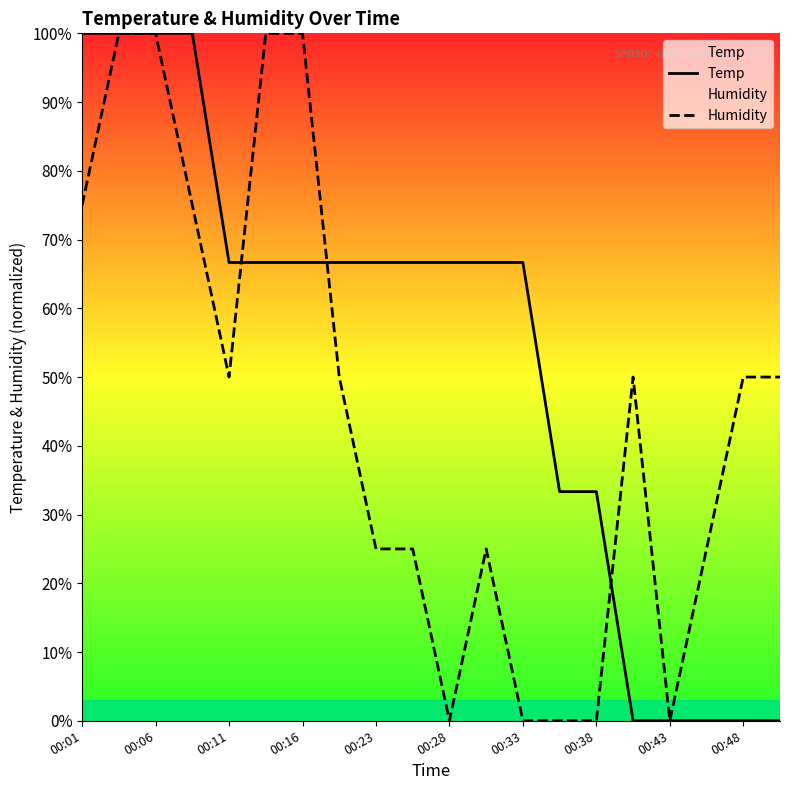

What is the greatest value displayed?

100.0